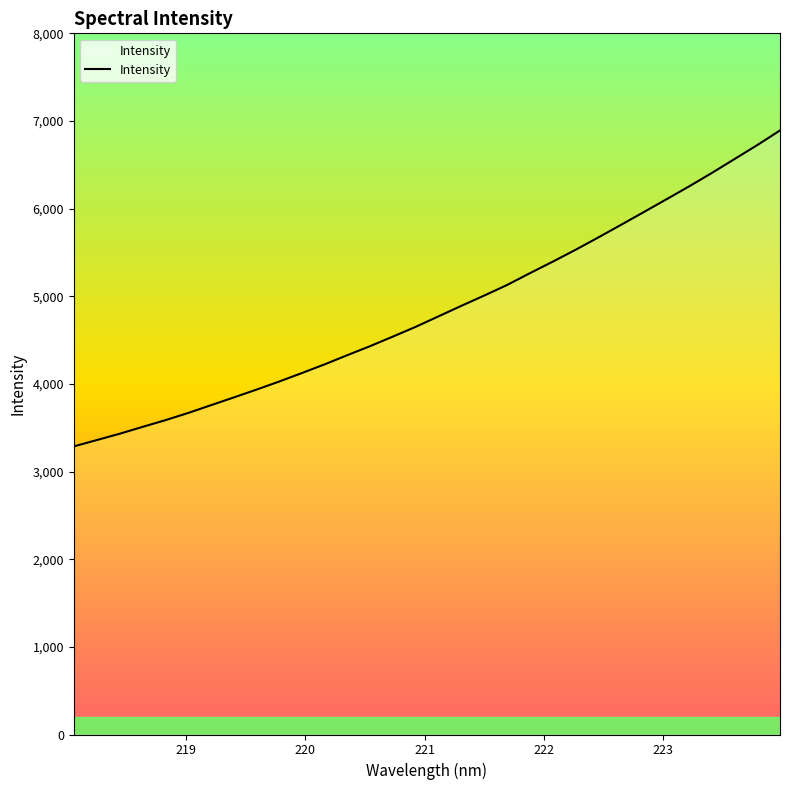

What is the smallest value displayed?

3287.1